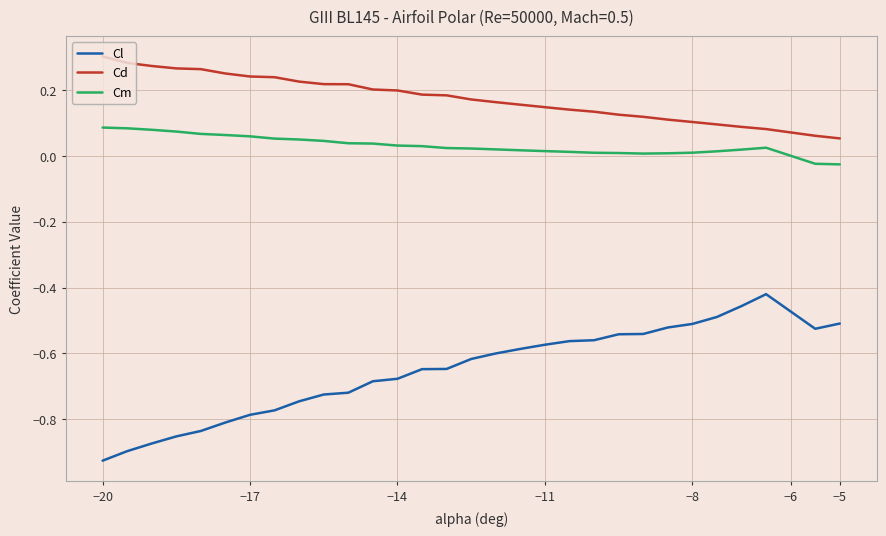

True or false: Cm and Cl cross at least once.

False